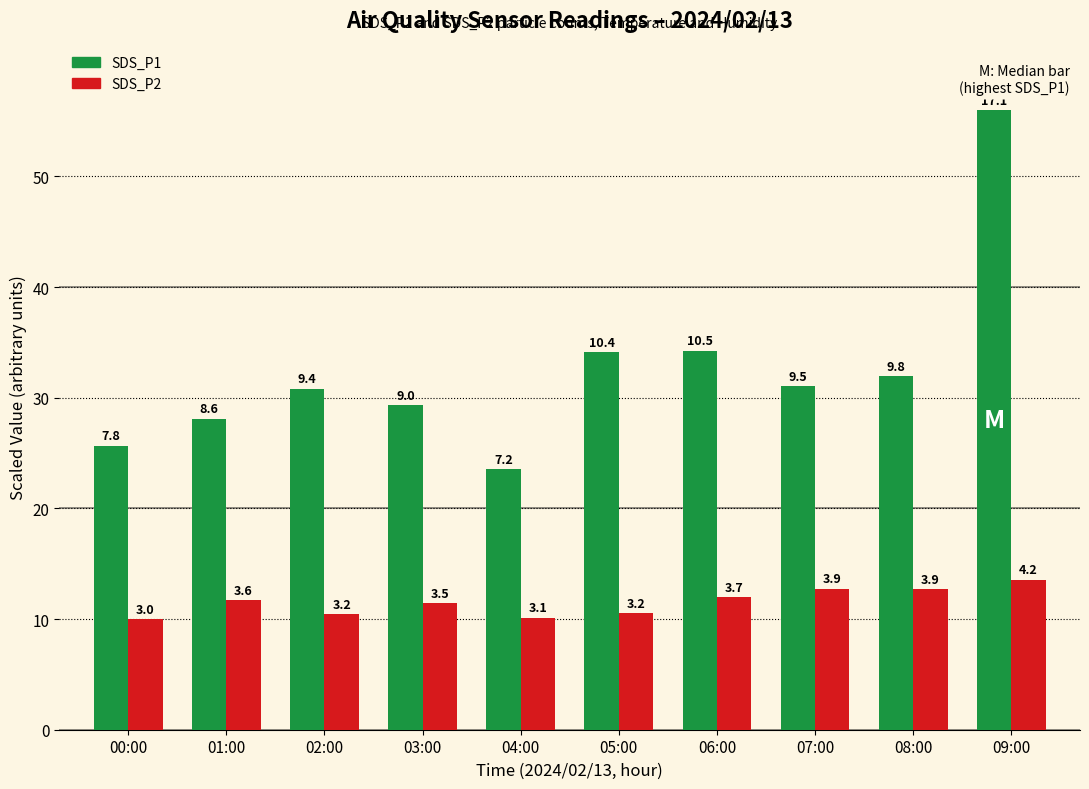

What is the difference between the SDS_P2 values at 09:00 and 06:00?

1.6